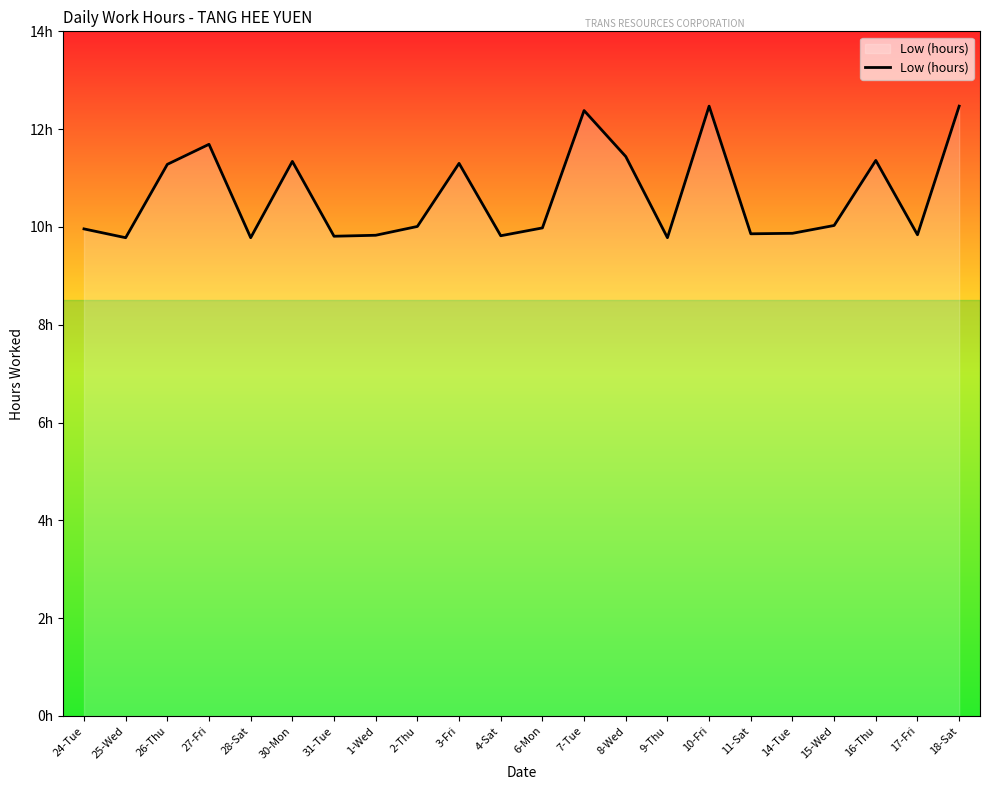

How many points are higher than both their immediate neighbors (excluding endpoints)?

6